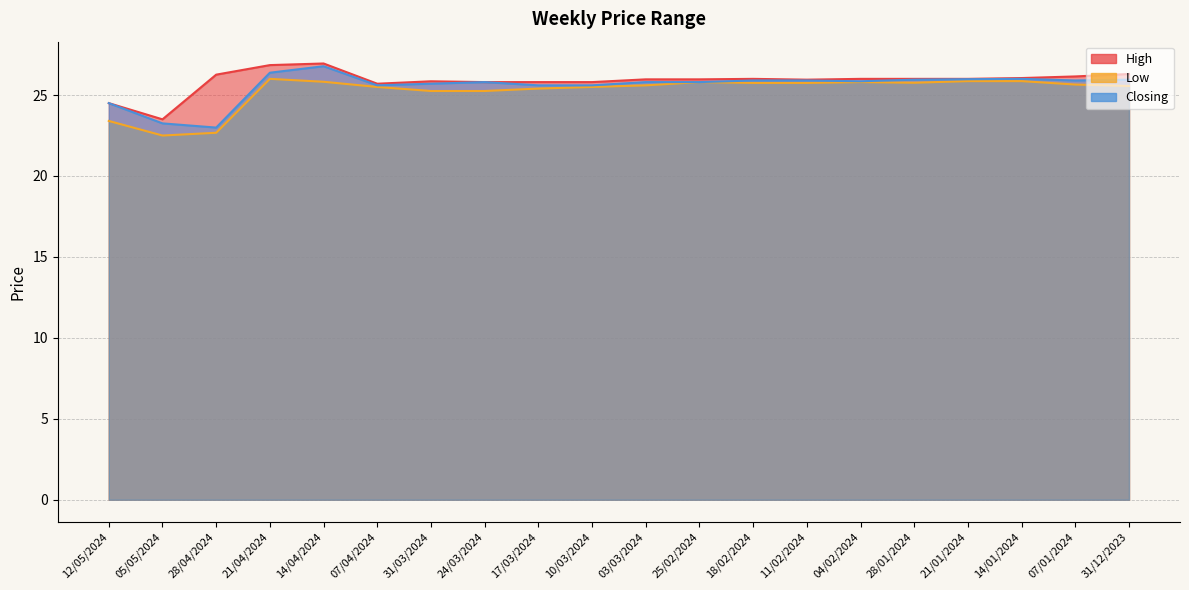

What is the highest value of the Low series?

26.0